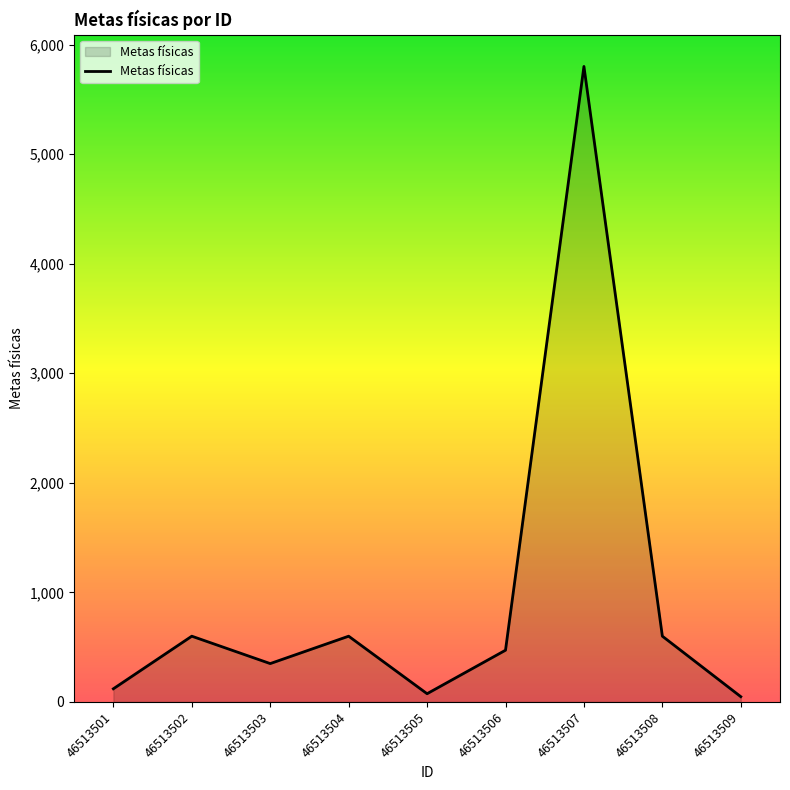

Approximately how many times larger is the value at 46513506 compared to 46513502?

0.8